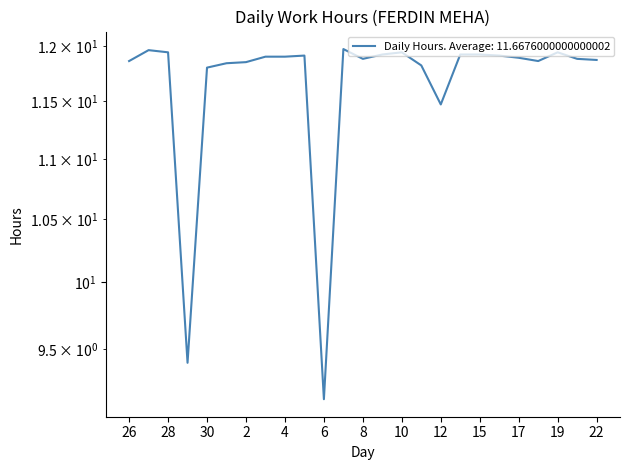

The chart shows a value of 20.9 at 4. True or false?

False